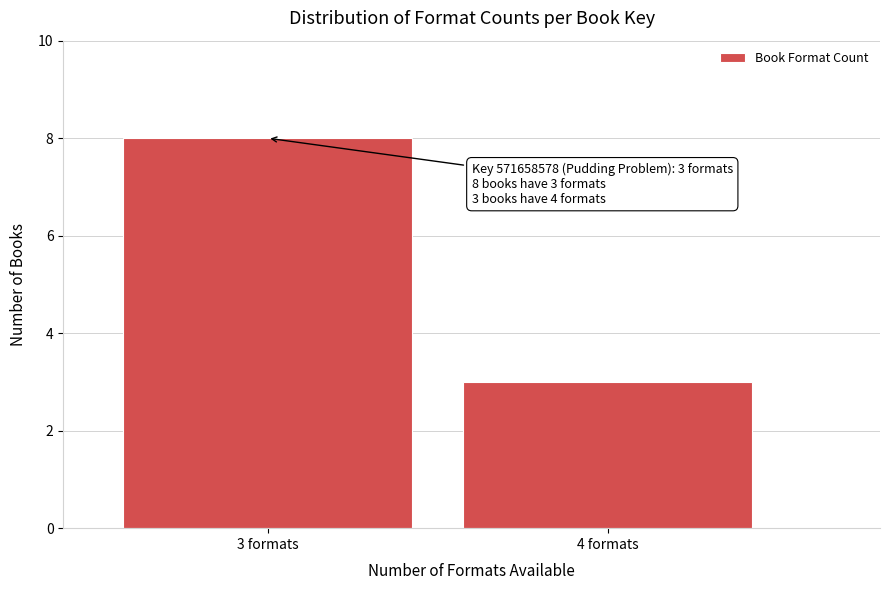

Reading left to right, what are all the values shown in this chart?

8	3